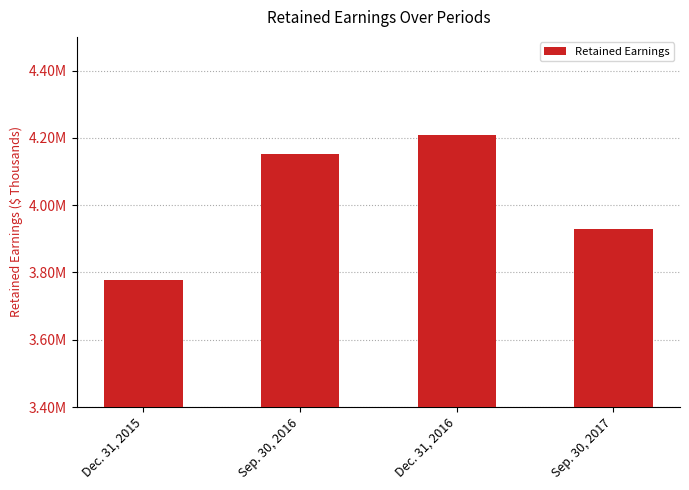

List the labels in order of value, largest first.

Dec. 31, 2016, Sep. 30, 2016, Sep. 30, 2017, Dec. 31, 2015